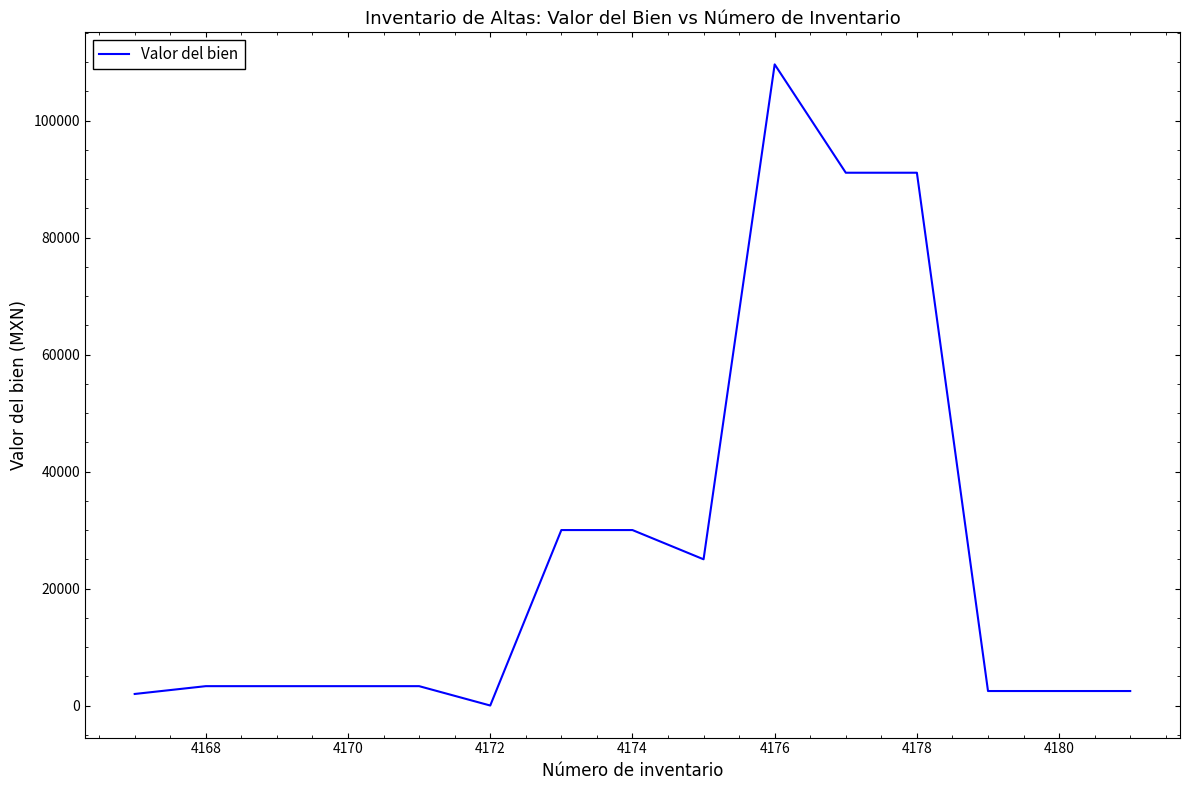

What is the difference between the maximum and minimum values?

109615.6